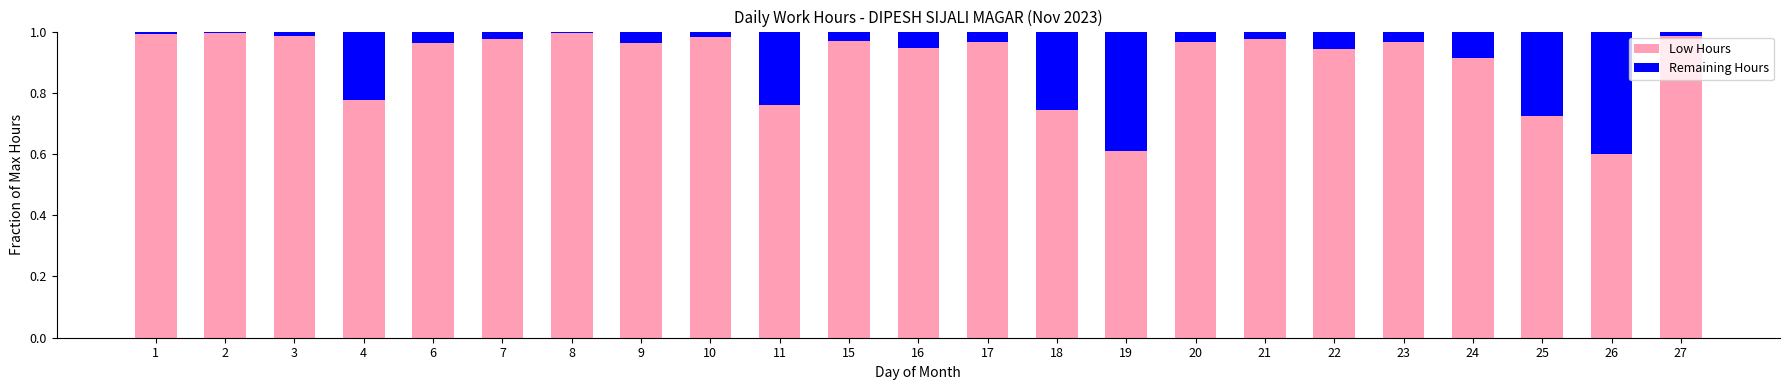

Where is Remaining Hours nearest to the value 3?

4